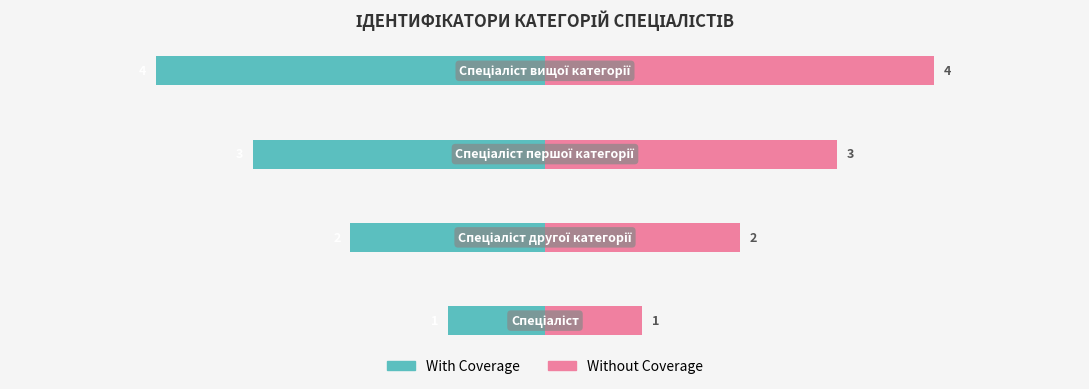

How many bars are there in each group?

2